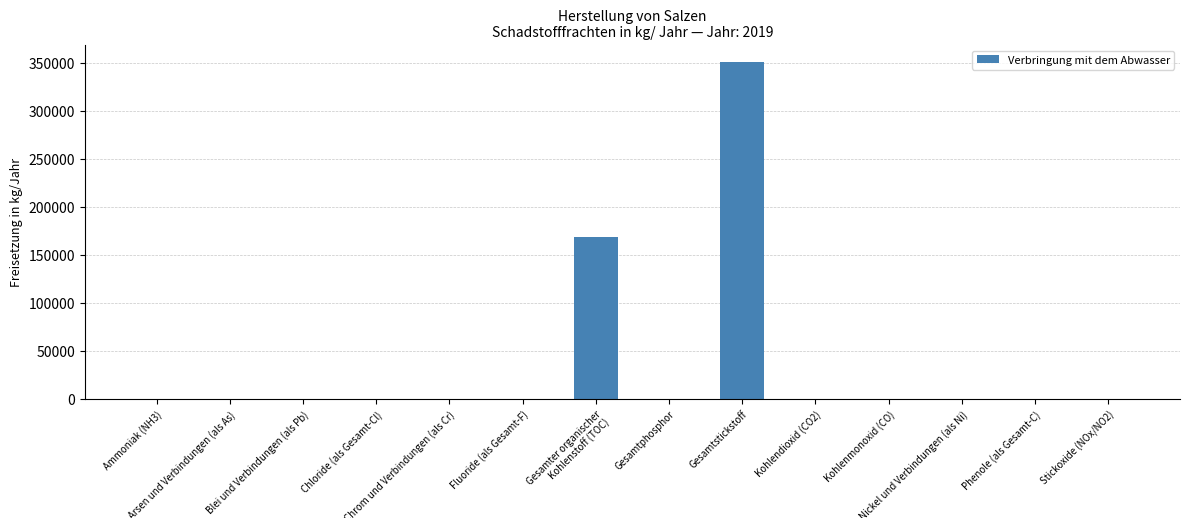

At which label is the value closest to 175500?

Gesamter organischer Kohlenstoff (TOC)